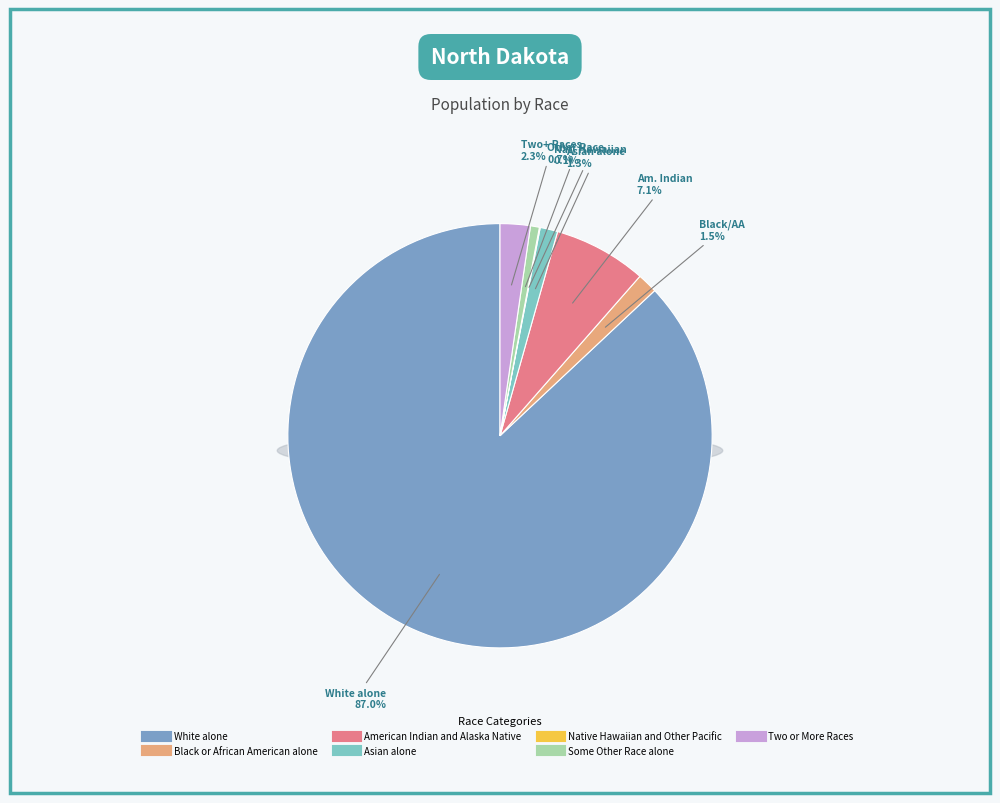

Is it true that American Indian and Alaska Native is 7% of the pie?

True